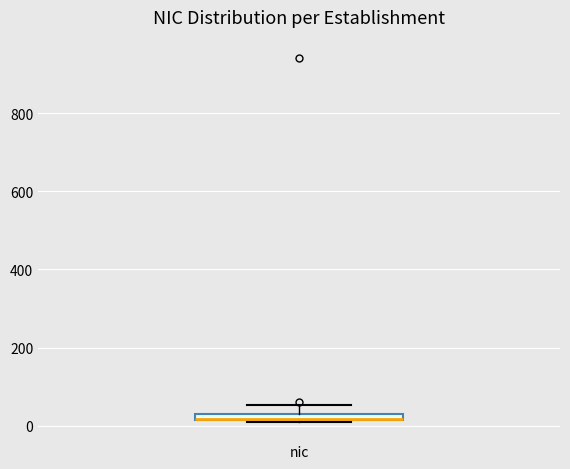

Where is the lower edge of the box for nic on the y-axis? The values are not printed on the chart, so give them approximately, as read against the axis.

20